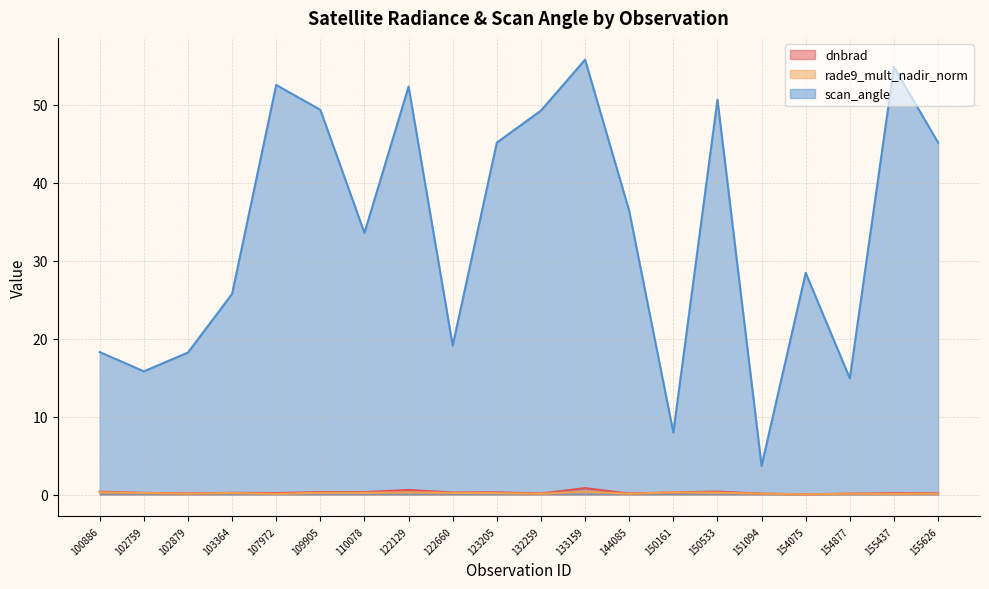

What is the value of the scan_angle point at the 8th from the left?

52.3